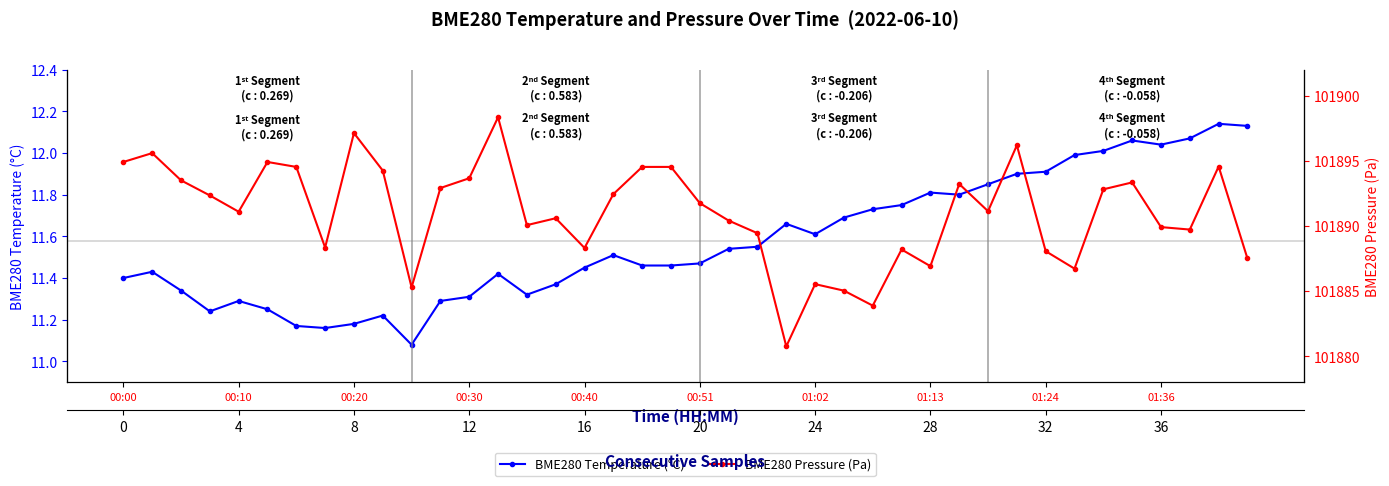

At which label is BME280 Pressure (Pa) closest to 101889?

22